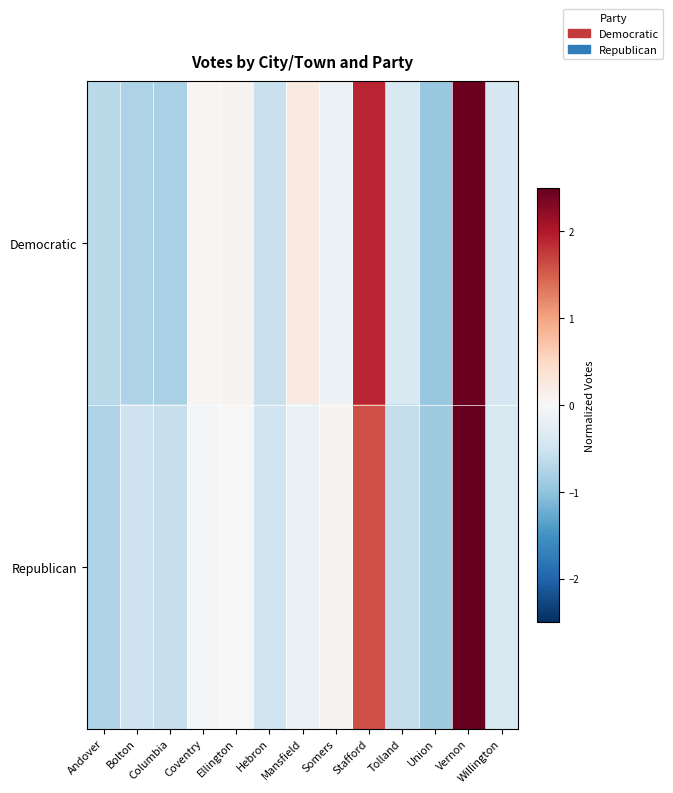

Which series changed the most between Somers and Vernon?

Republican